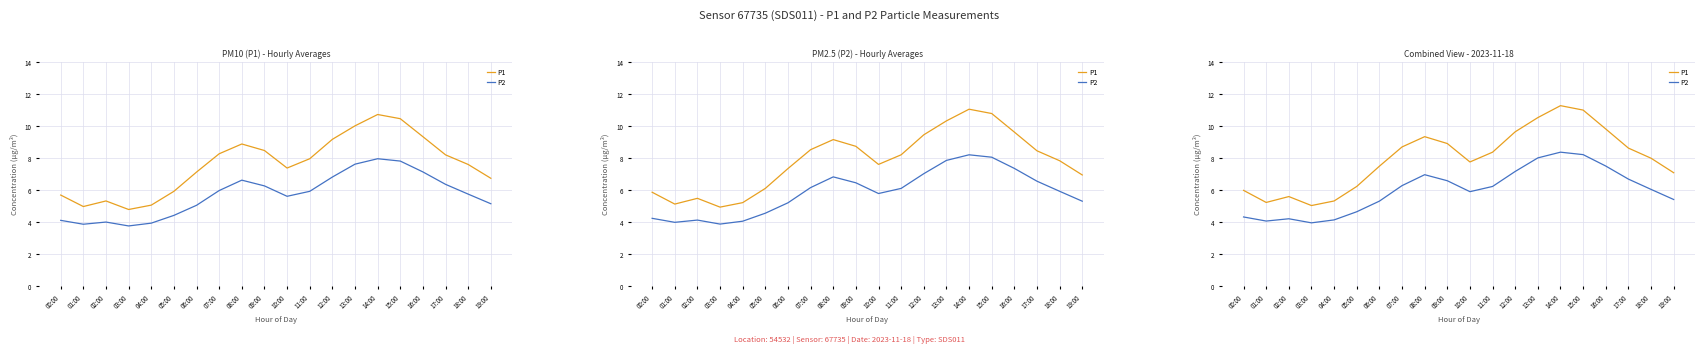

Between 08:00 and 16:00, which series saw the biggest shift?

P2